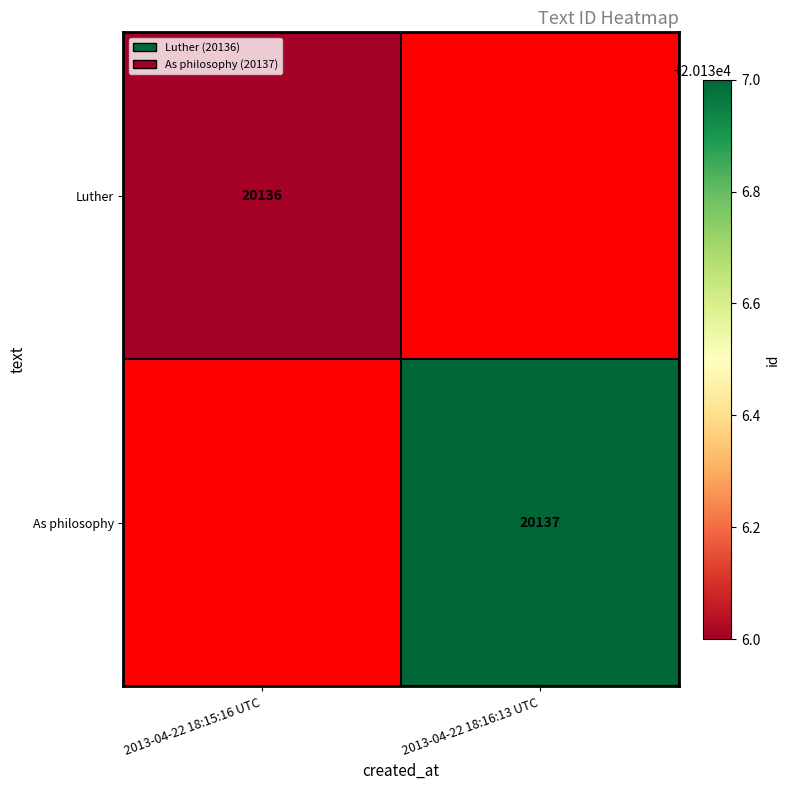

Is it true that As philosophy equals 20137 at 2013-04-22 18:16:13 UTC?

True